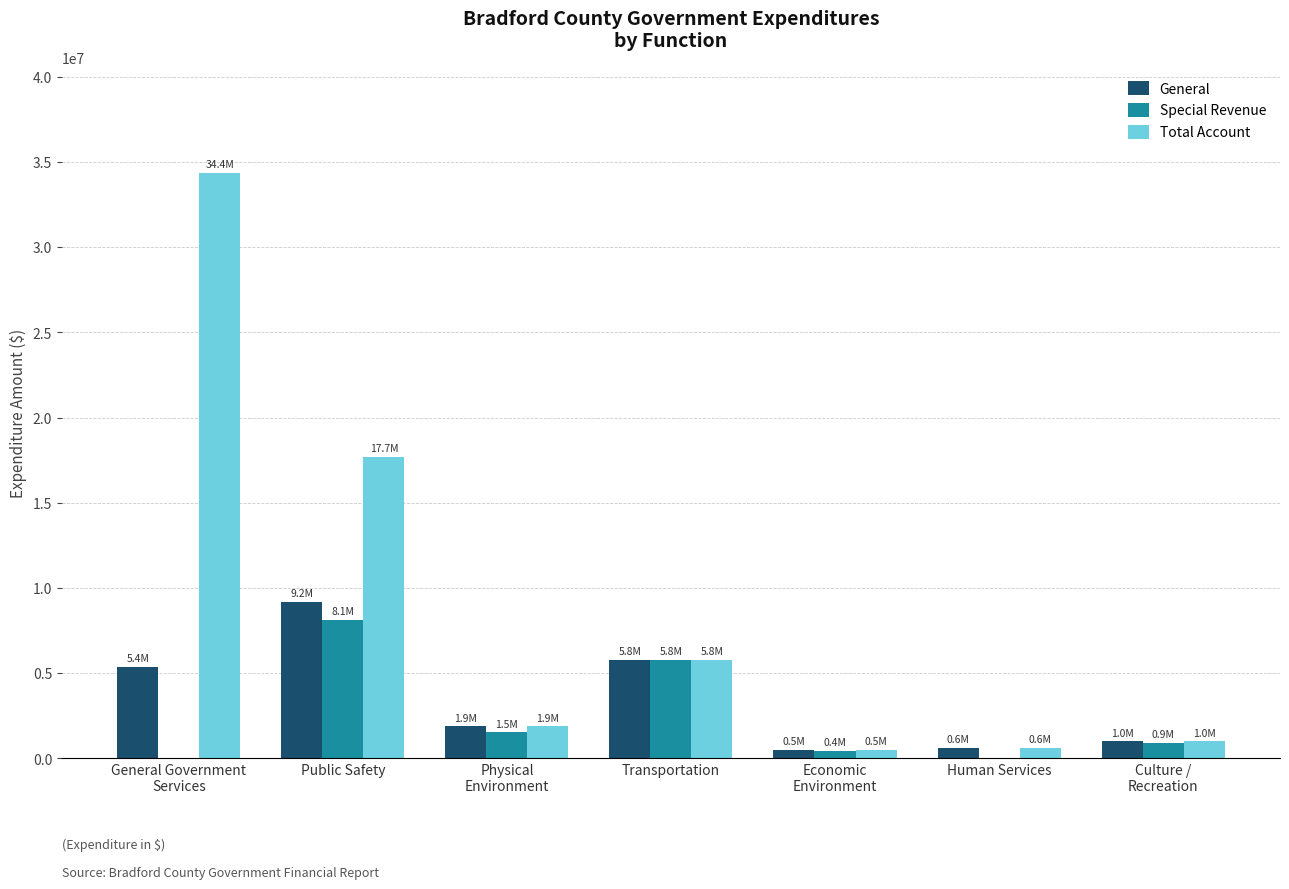

What value does the General series have at Culture /
Recreation, to the nearest 10?

1004370